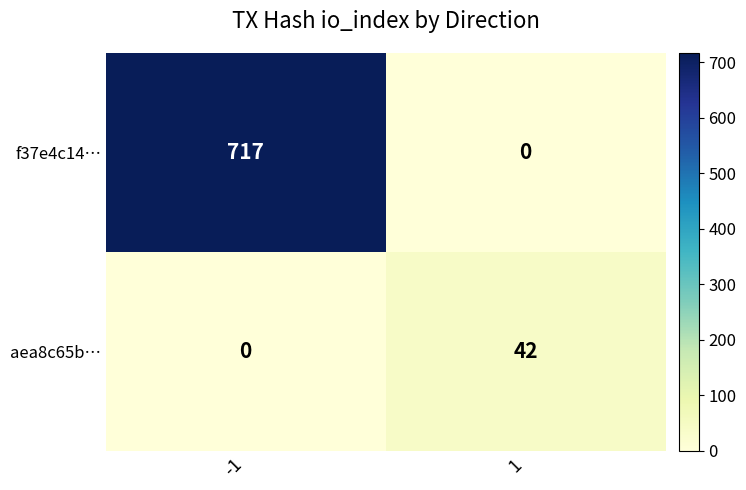

Count the number of data series in this chart.

2